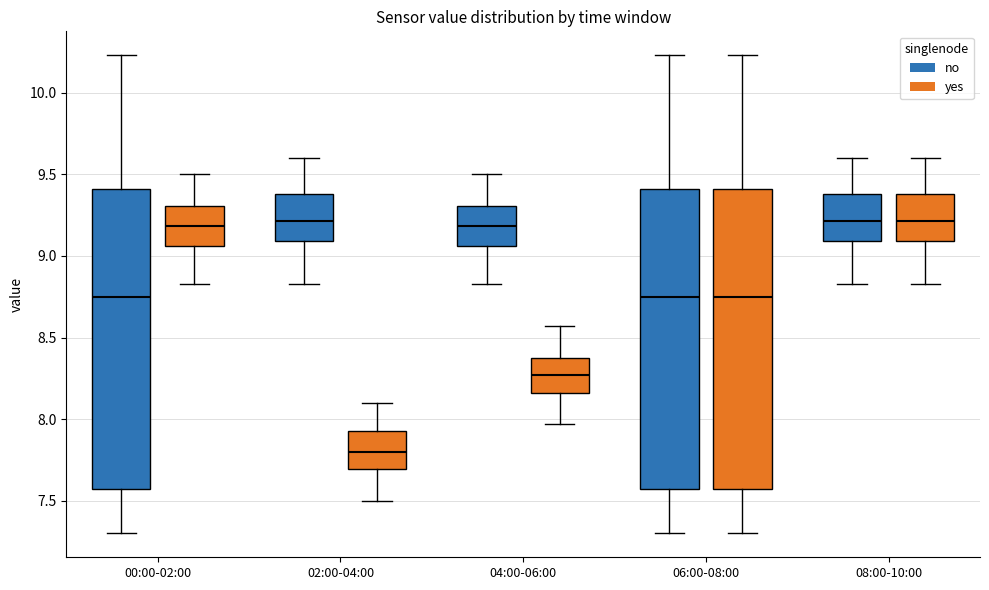

Where does the upper whisker of the box for 00:00-02:00 (no) end on the y-axis? The values are not printed on the chart, so give them approximately, as read against the axis.

10.25